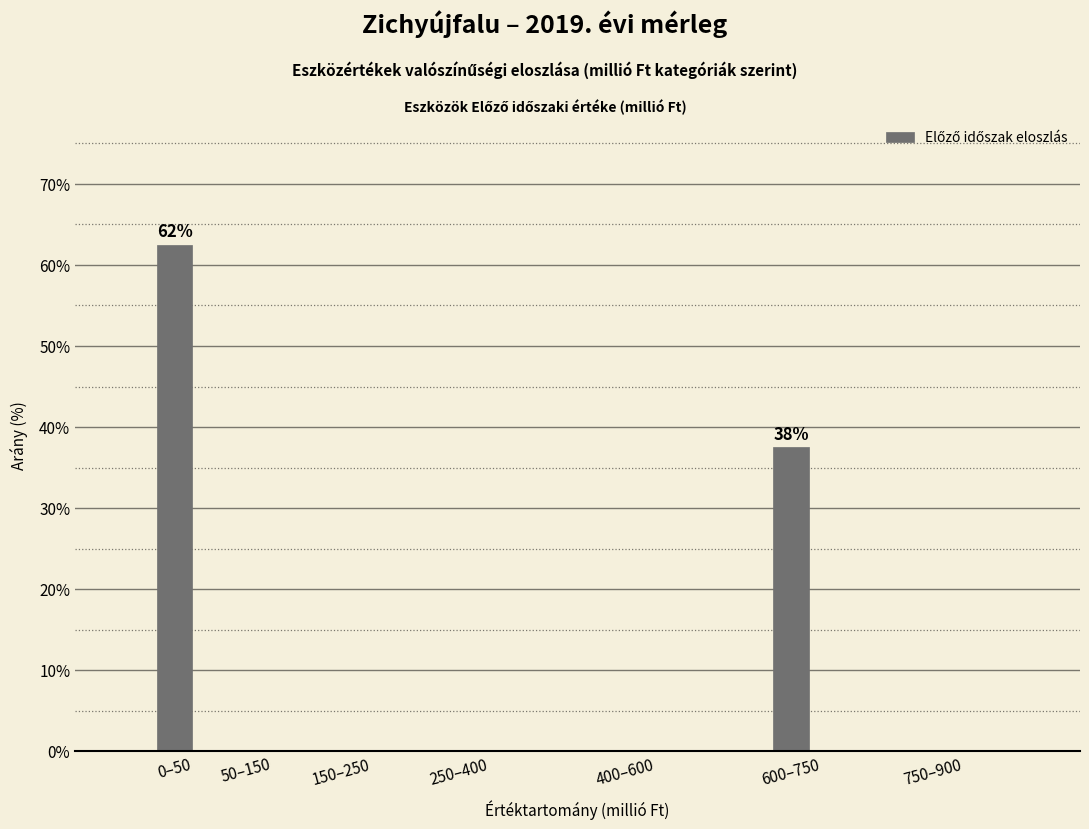

Reading left to right, what are all the values shown in this chart?

0–50=62.5	50–150=0.0	150–250=0.0	250–400=0.0	400–600=0.0	600–750=37.5	750–900=0.0